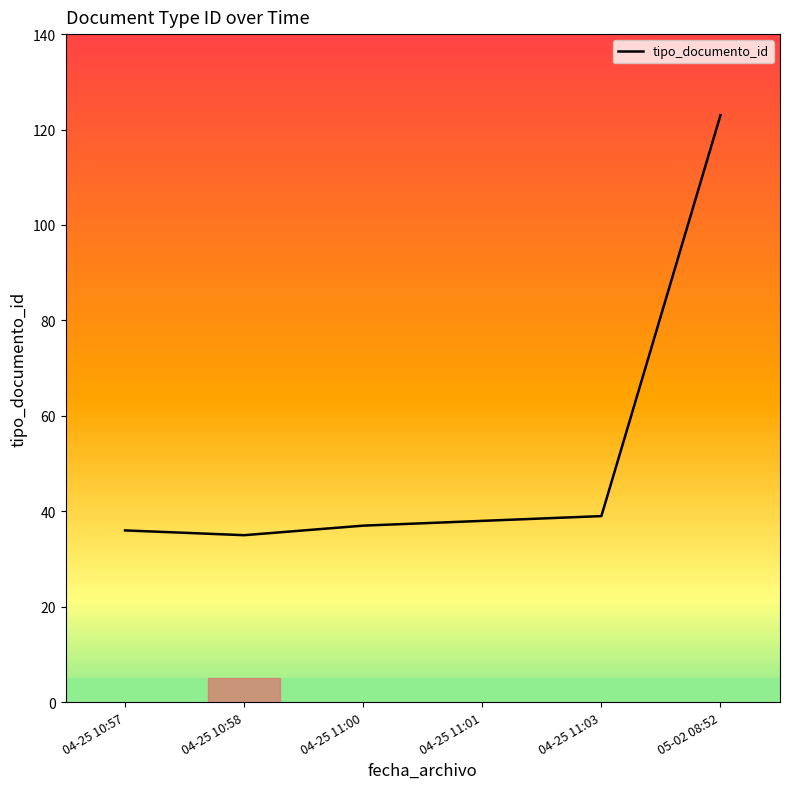

What is the greatest value displayed?

123